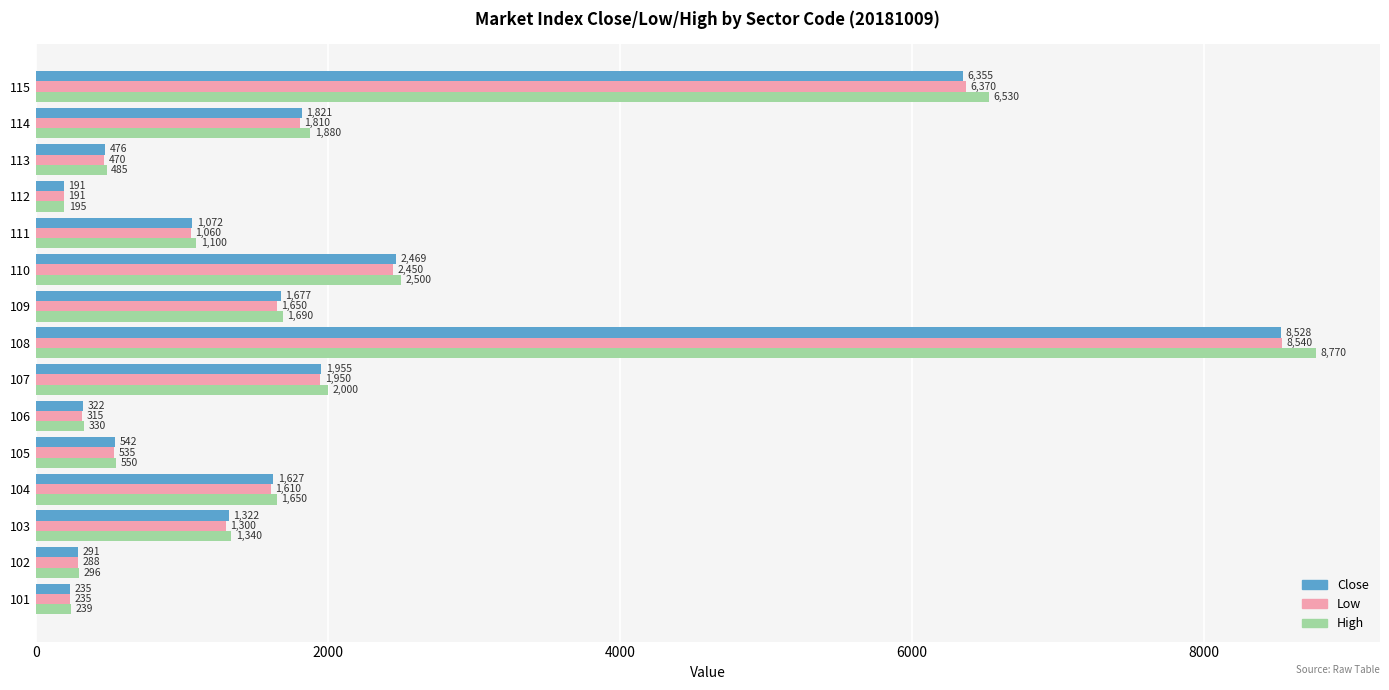

List the series in order of their peak value, highest first.

High, Low, Close